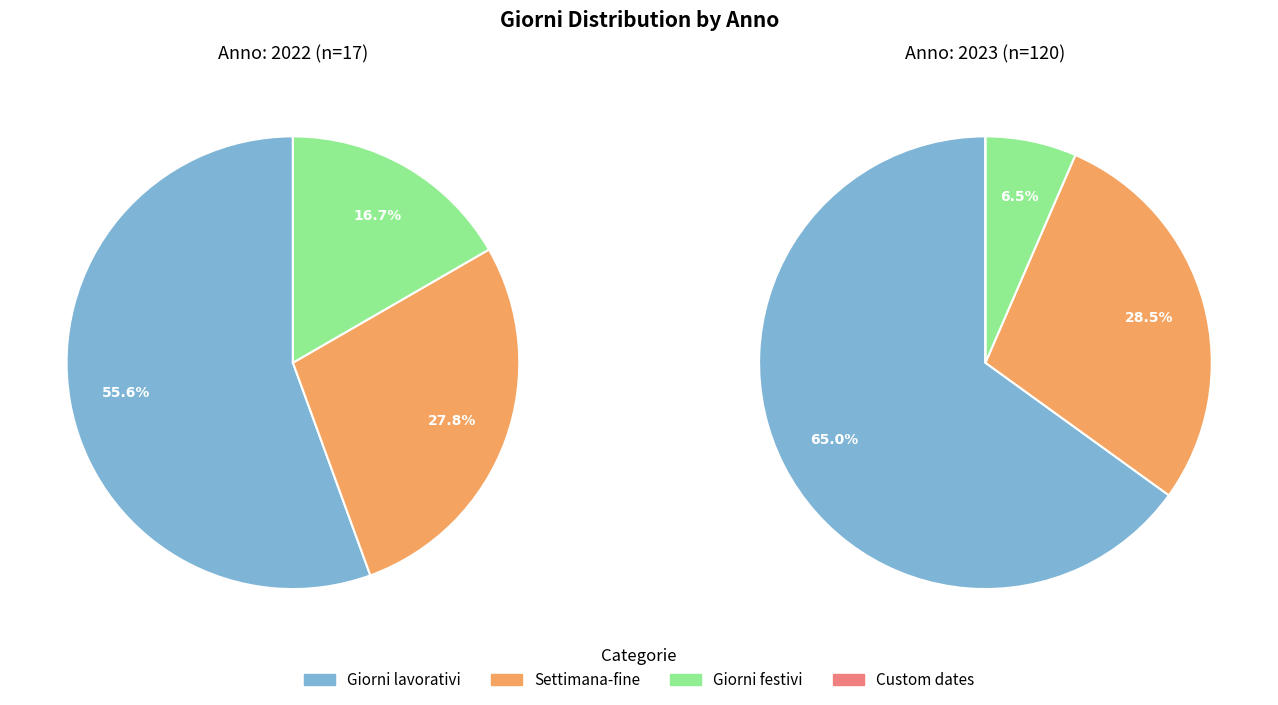

Which has a higher value, 2023 or 2022?

2023